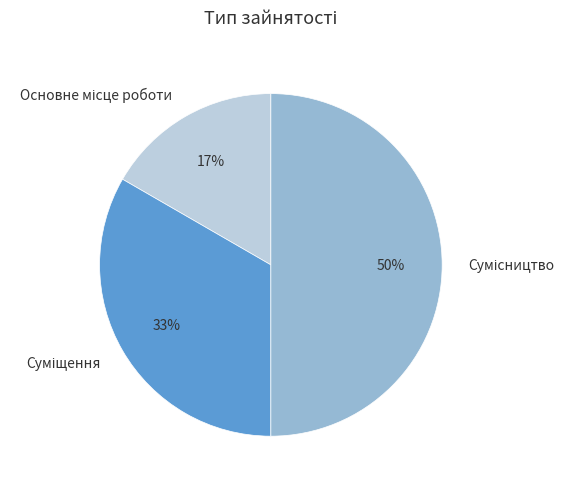

To the nearest percent, what is the average slice percentage?

33%